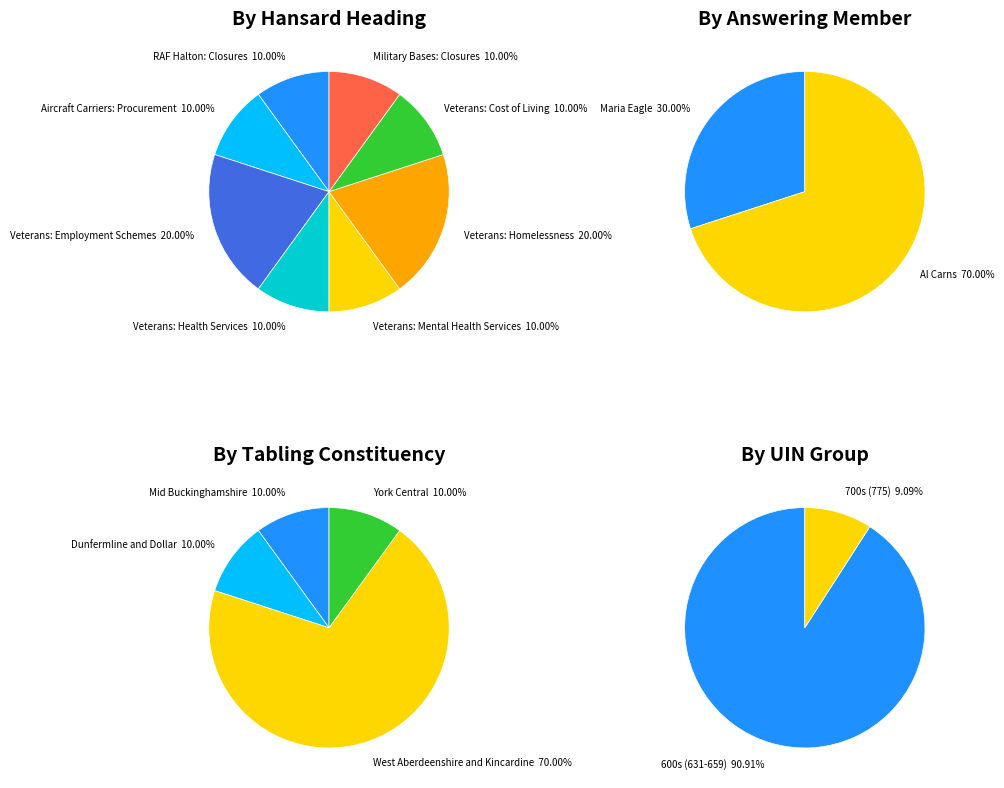

To the nearest percent, what percentage of the pie is Veterans: Homelessness?

20%